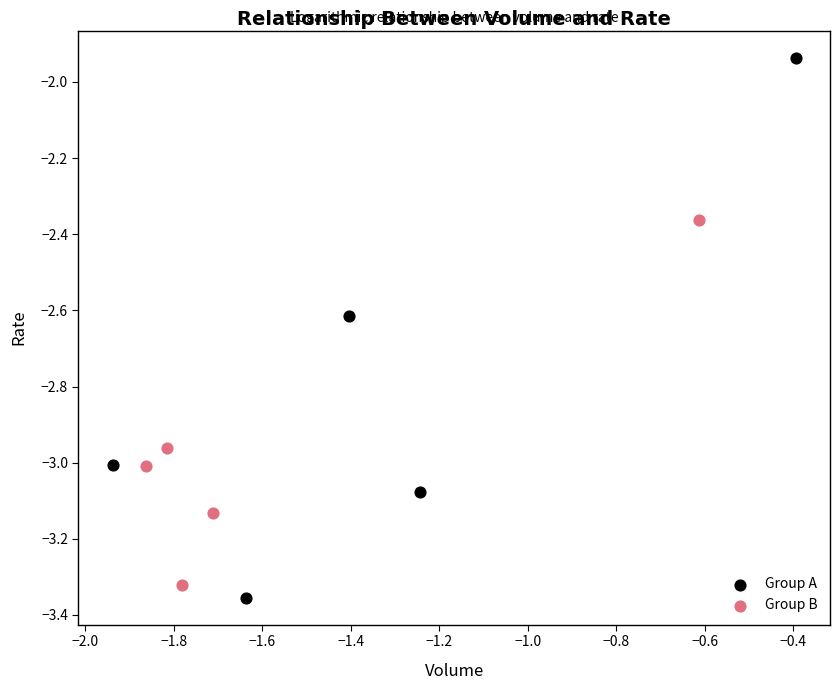

Which series contains the highest Y value?

Group A